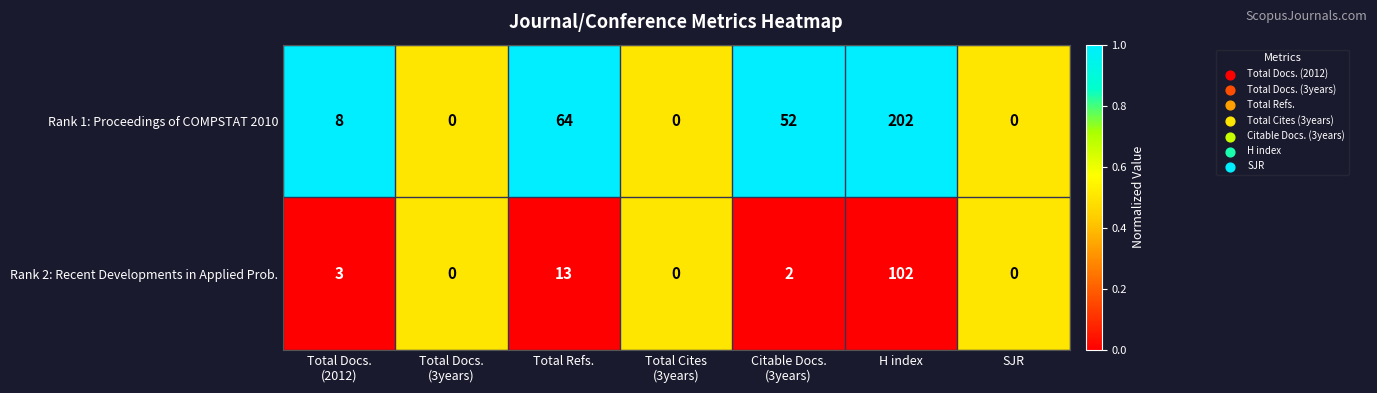

At which category is the sum across all series the highest?

H index